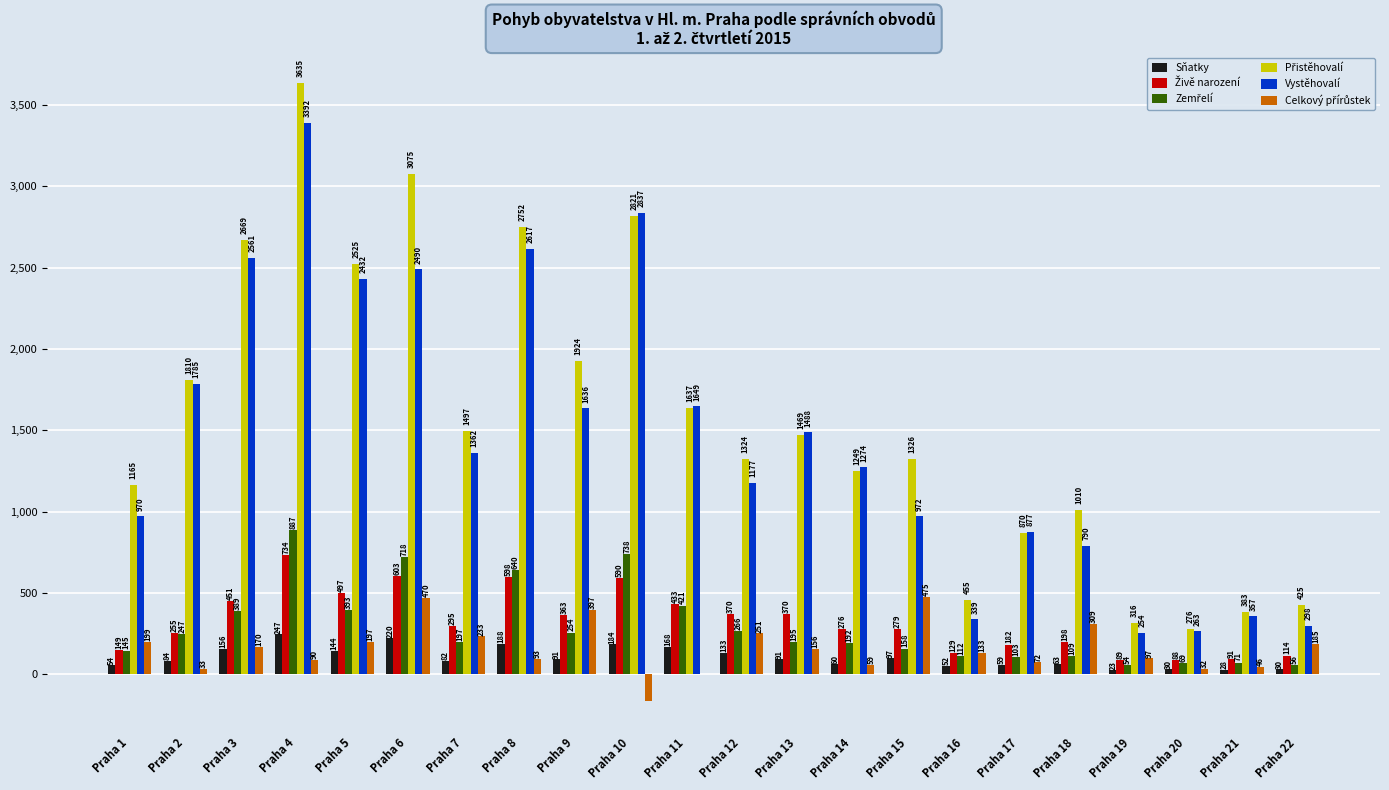

What is the total value across all series at Praha 16?

1220